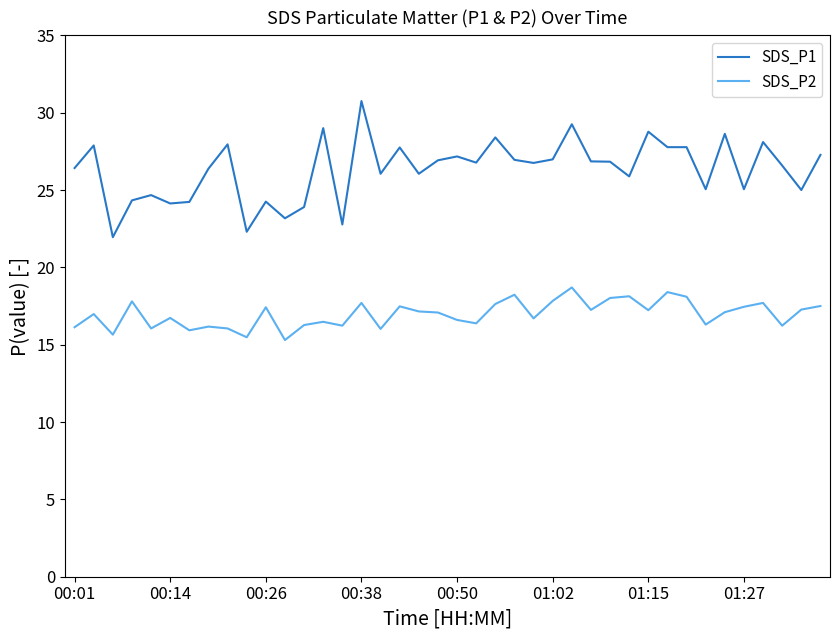

What is the difference between the maximum and minimum values in the SDS_P2 series?

3.4